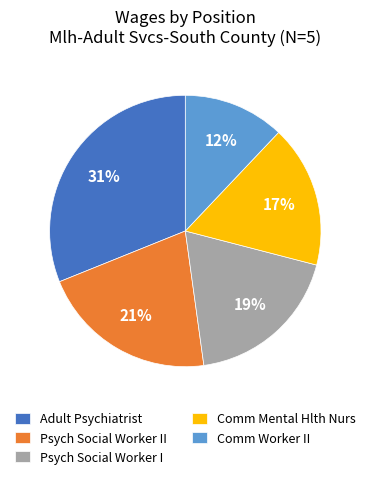

To the nearest percent, what percentage of the pie is Comm Mental Hlth Nurs?

17%